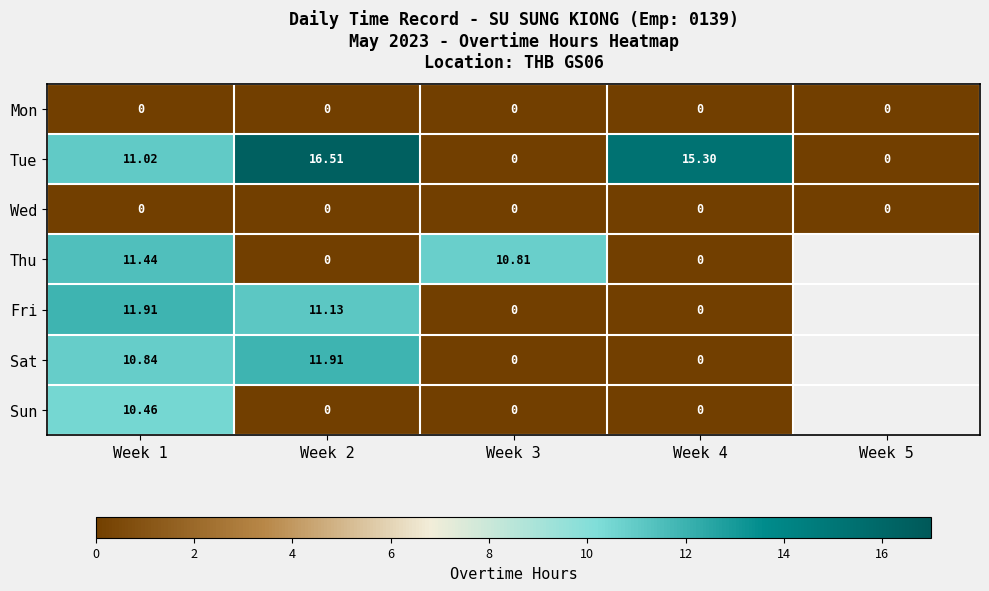

Which label corresponds to the largest value in the chart?

Week 2